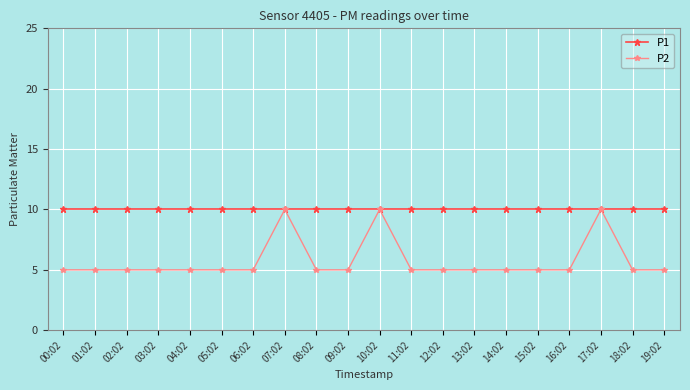

How many series are shown in this chart?

2